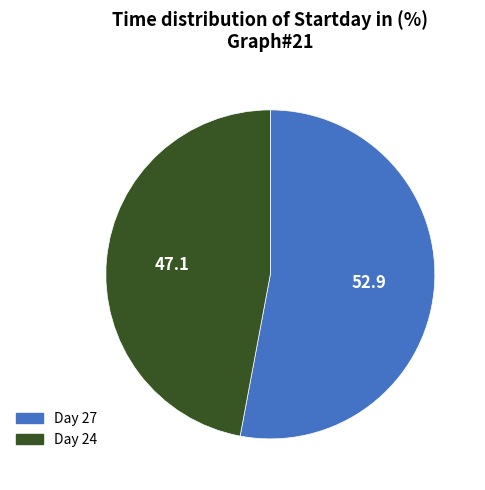

Does any single category account for the majority?

Yes